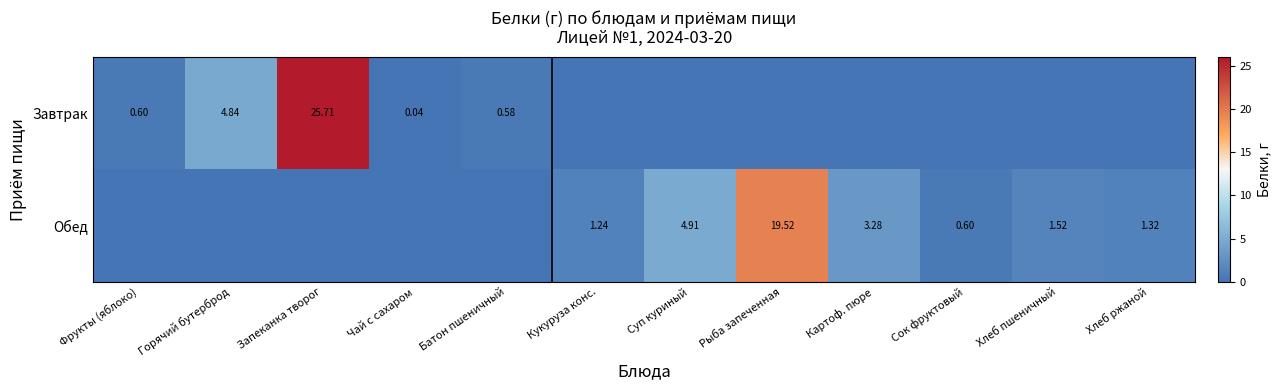

What is the difference between the second highest and second lowest values in the Обед series?

4.9